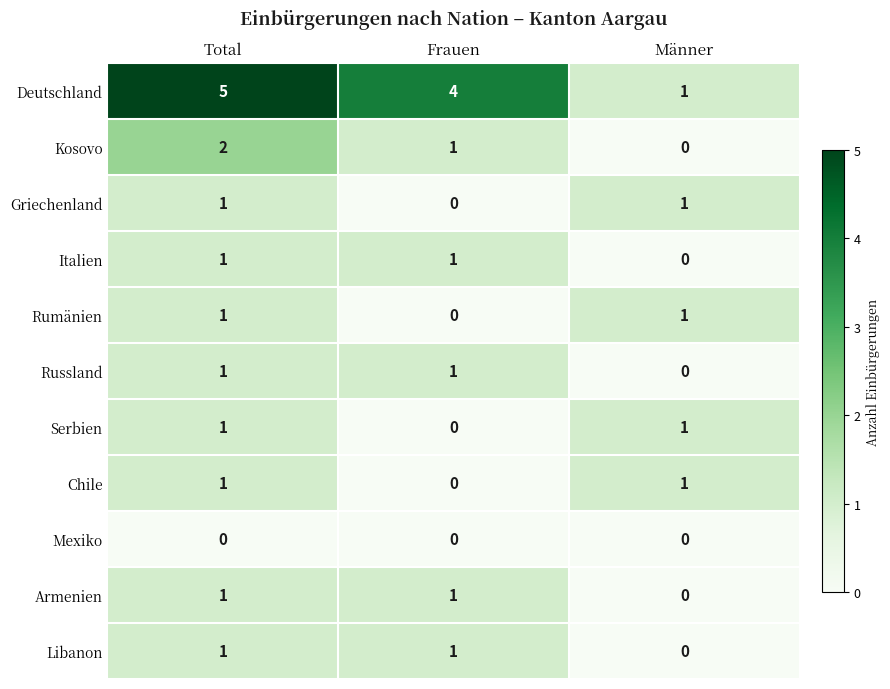

Which series has the widest spread of values?

Deutschland